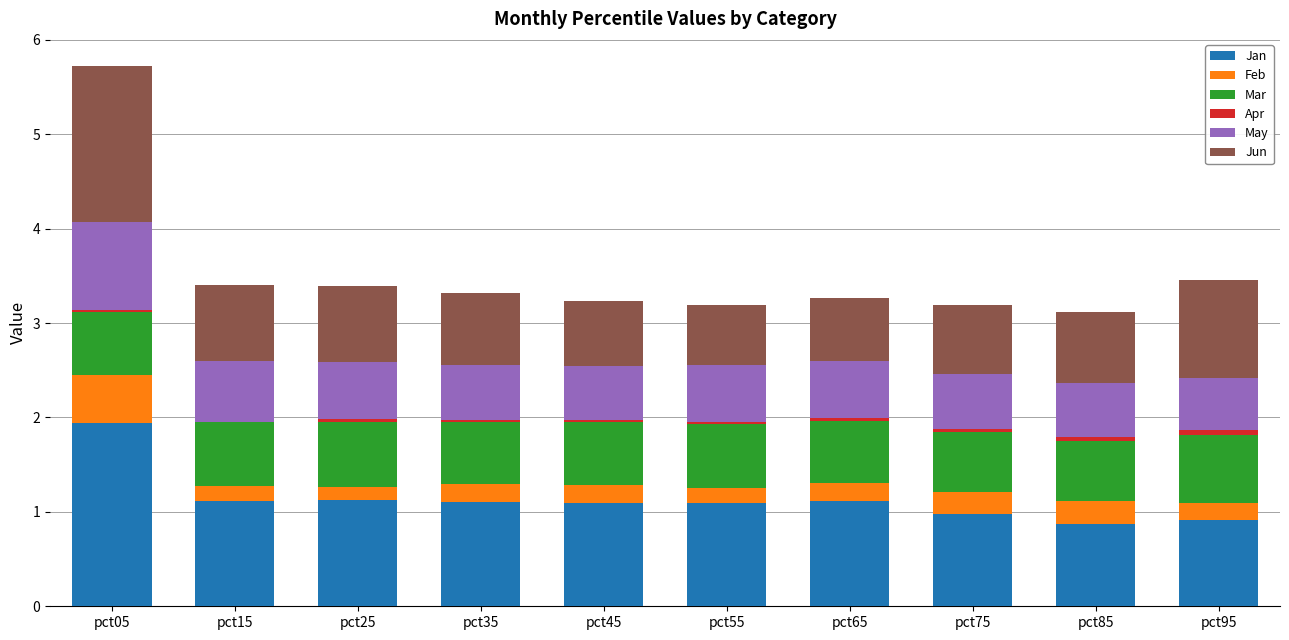

At which category is the sum across all series the highest?

pct05